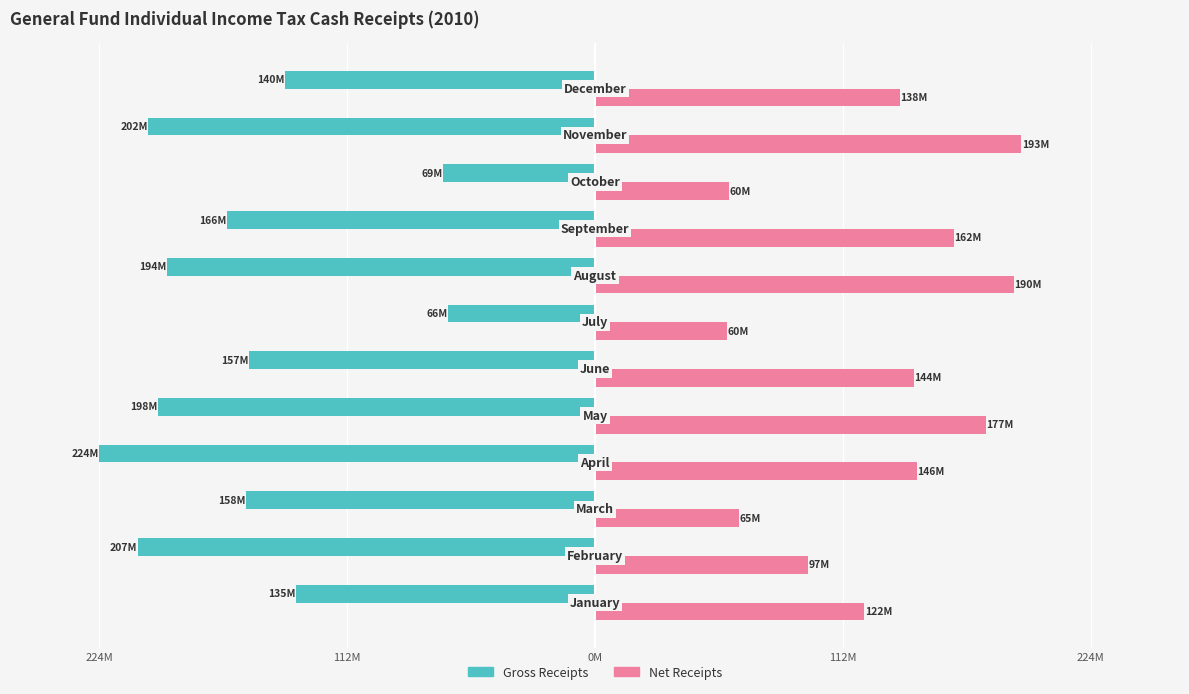

What are all the series names shown in the legend?

Gross Receipts, Net Receipts